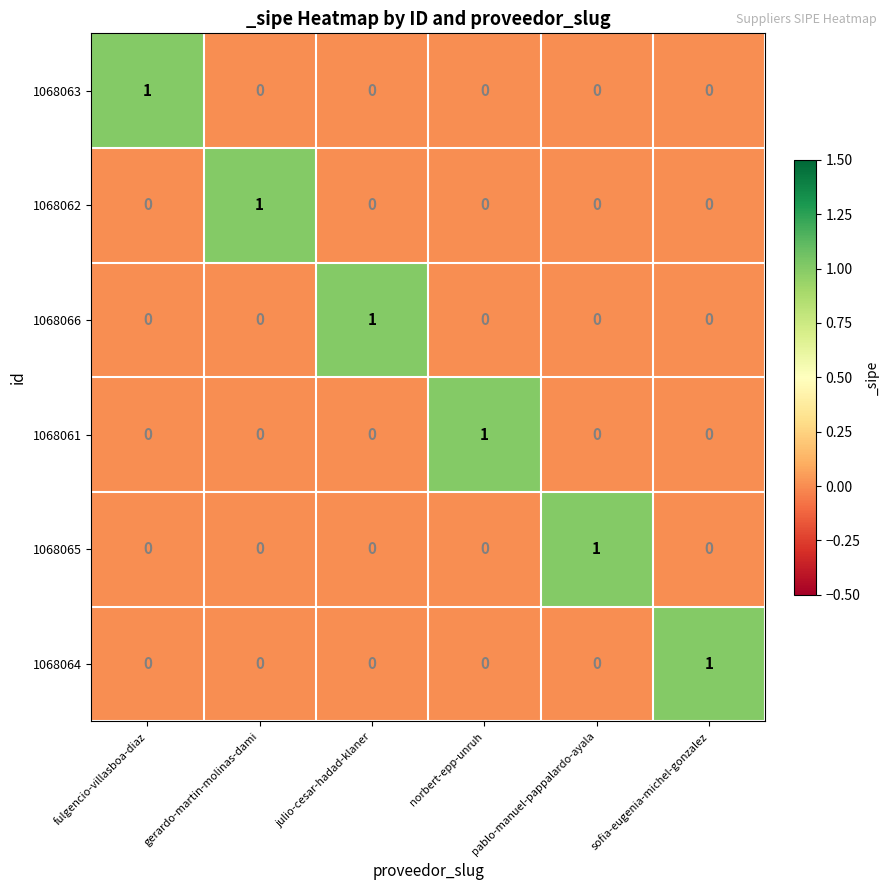

How many 1068061 values are between 0 and 1?

6